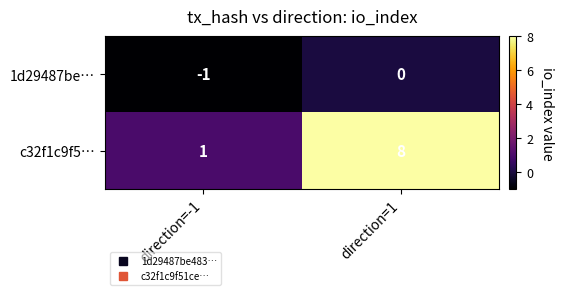

List the series in order of their overall mean, highest first.

c32f1c9f5…, 1d29487be…